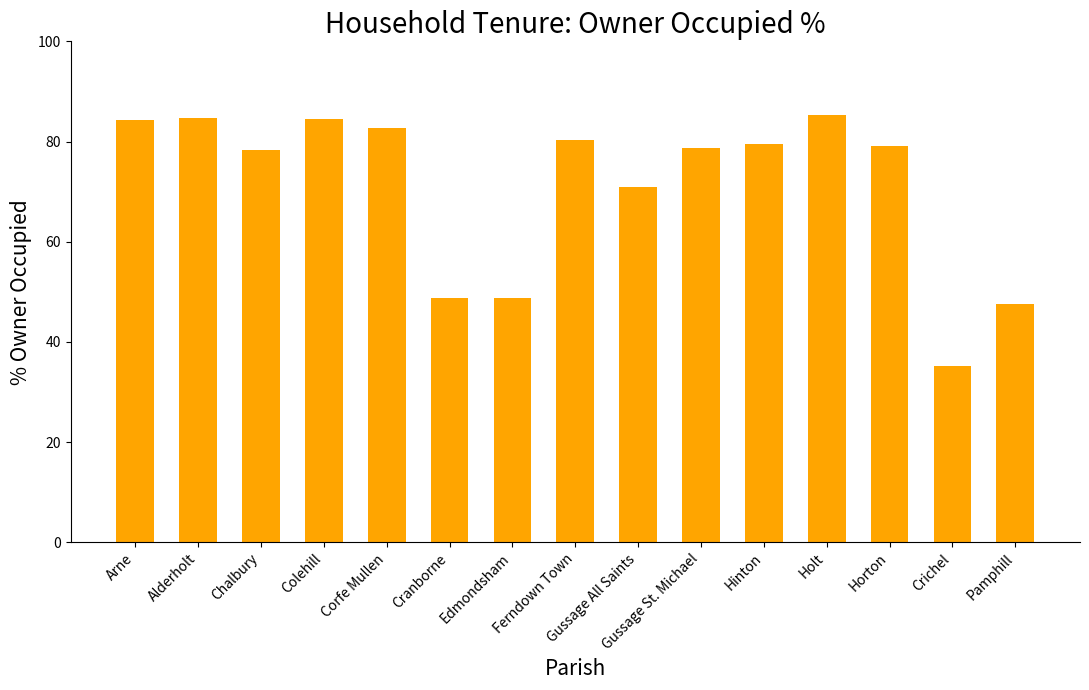

What is the approximate value at Edmondsham?

48.8